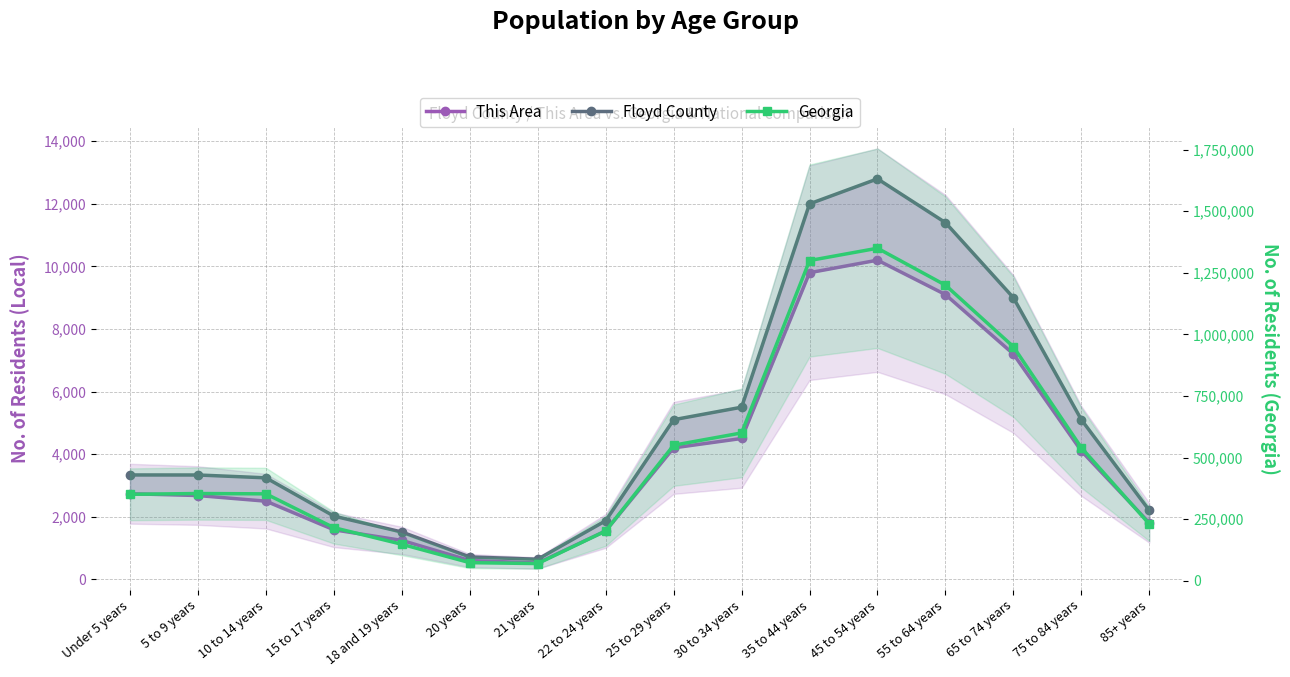

Rank the series by their maximum value, from lowest to highest.

This Area, Floyd County, Georgia